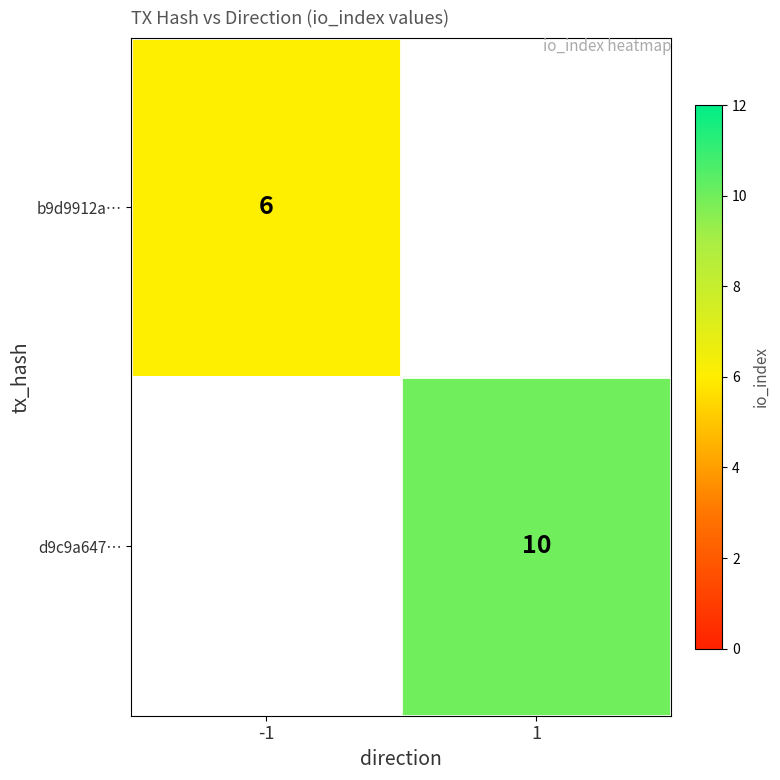

The d9c9a647… series shows 17 at 1. True or false?

False